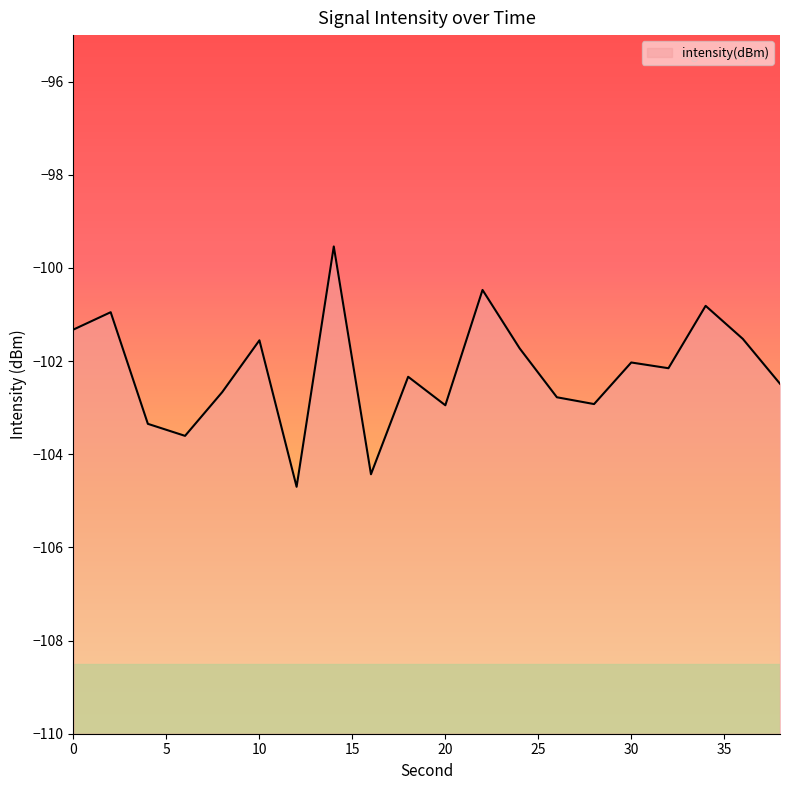

What is the minimum value shown in the chart?

-104.7